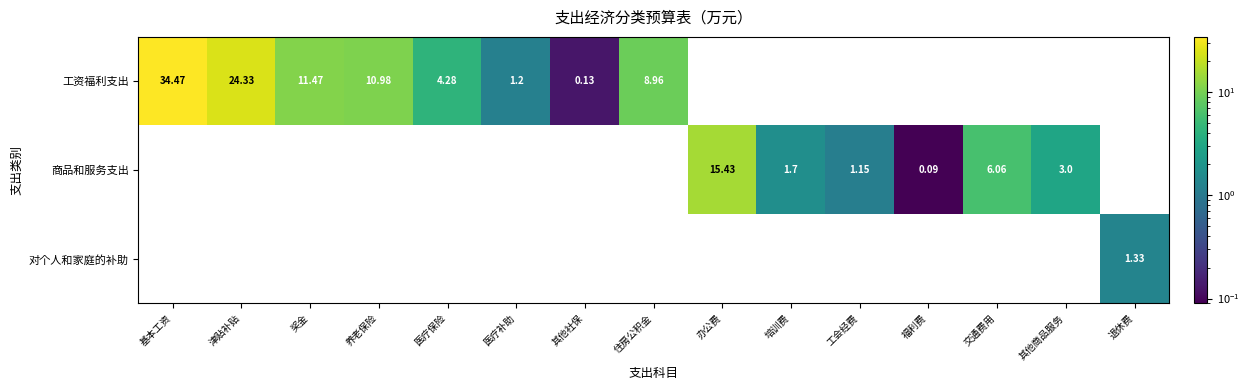

Rank the series by their average value, from highest to lowest.

工资福利支出, 商品和服务支出, 对个人和家庭的补助